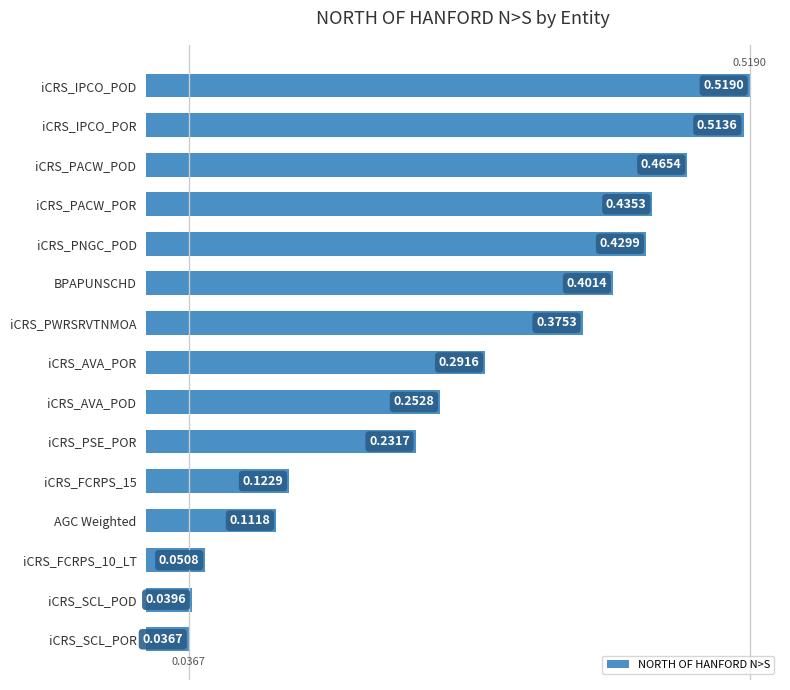

Rank the categories by value from highest to lowest.

iCRS_IPCO_POD, iCRS_IPCO_POR, iCRS_PACW_POD, iCRS_PACW_POR, iCRS_PNGC_POD, BPAPUNSCHD, iCRS_PWRSRVTNMOA, iCRS_AVA_POR, iCRS_AVA_POD, iCRS_PSE_POR, iCRS_FCRPS_15, AGC Weighted, iCRS_FCRPS_10_LT, iCRS_SCL_POD, iCRS_SCL_POR